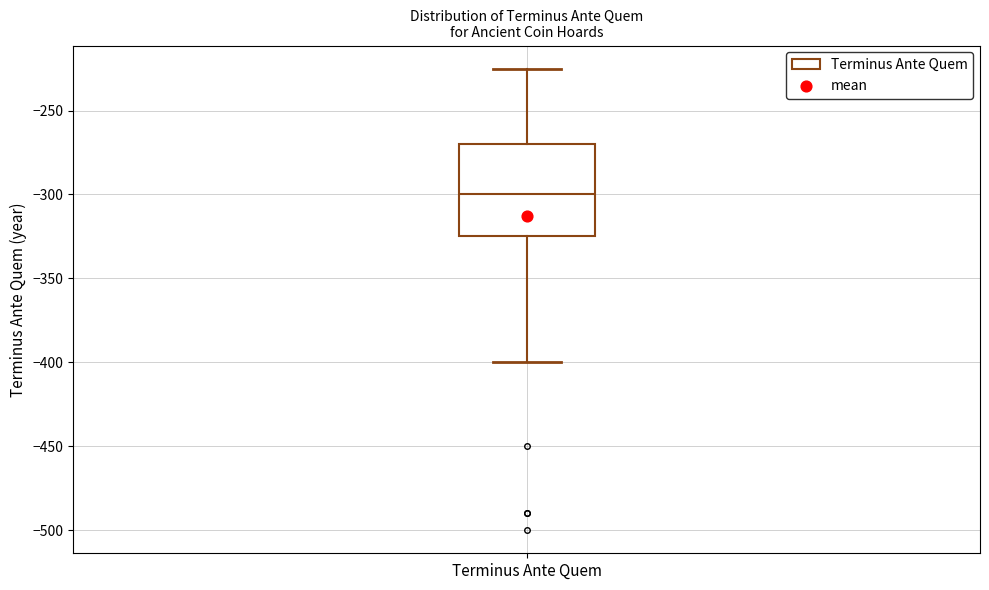

Read this box plot against the y-axis: the position of the median line, the range covered by the box, and the ends of both whiskers. The values are not printed on the chart, so give them approximately, as read against the axis.

median -300, box -325 to -270, whiskers -400 to -225